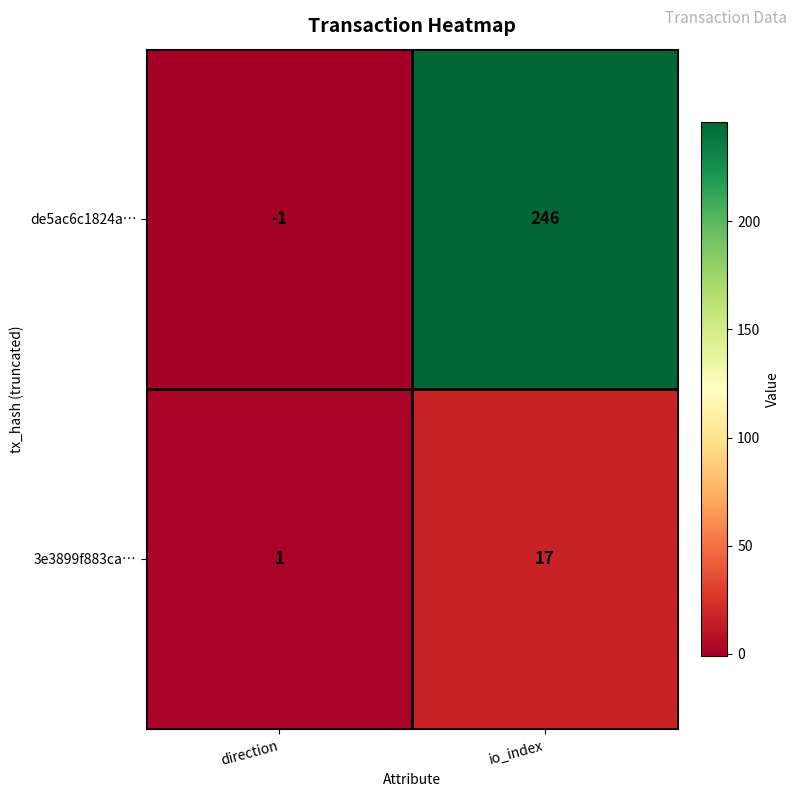

Rank the series by their maximum value, from highest to lowest.

de5ac6c1824a…, 3e3899f883ca…